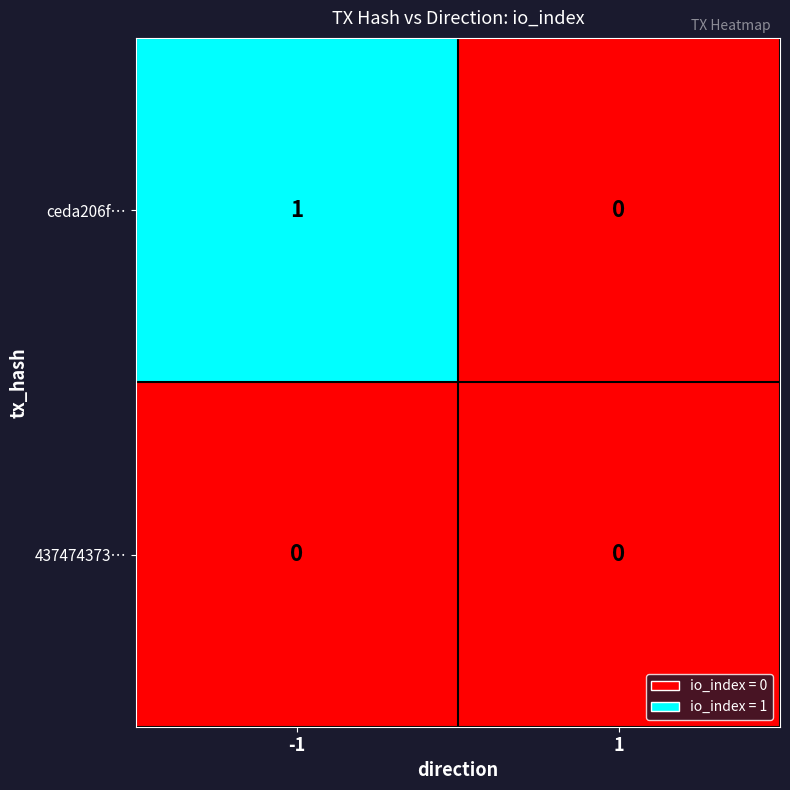

True or false: 437474373… has a value of 0 at 1.

True